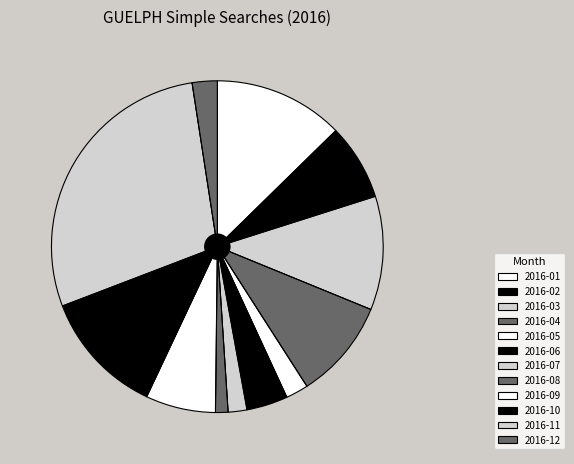

Rank the categories by value from highest to lowest.

2016-11, 2016-01, 2016-10, 2016-03, 2016-04, 2016-02, 2016-09, 2016-06, 2016-12, 2016-05, 2016-07, 2016-08